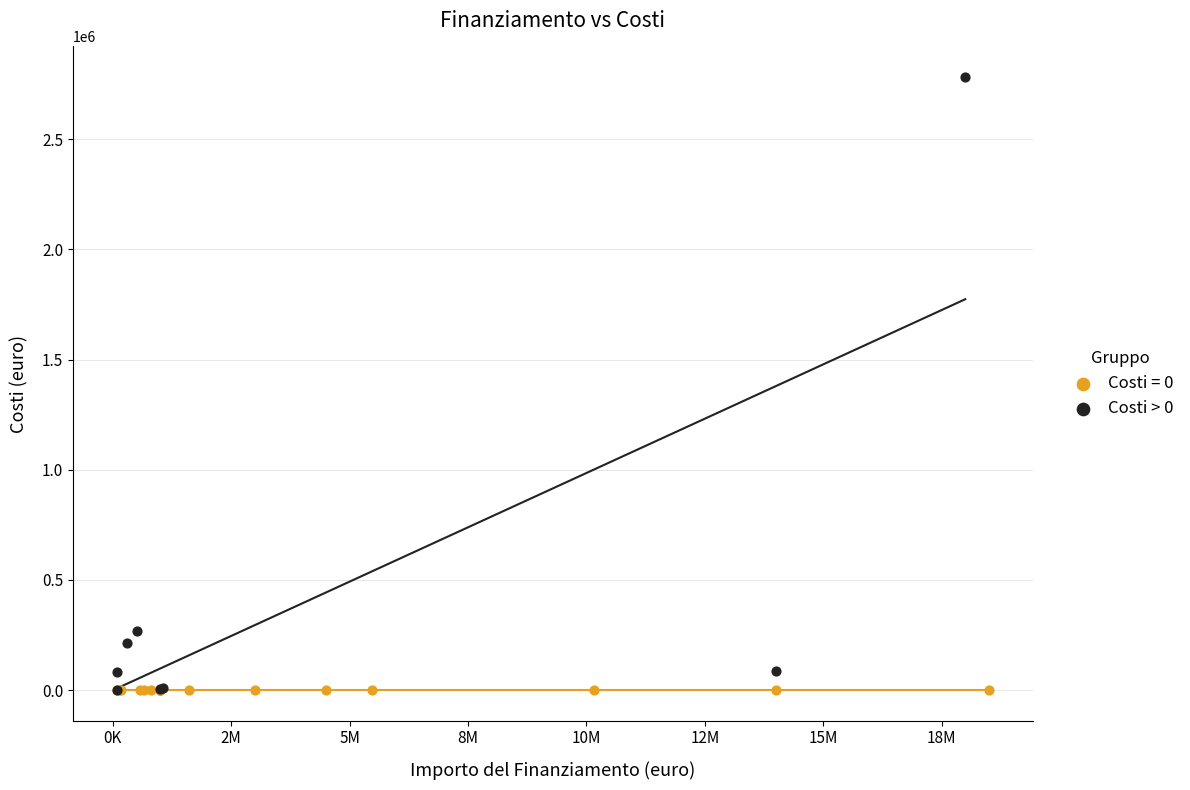

Which series contains the highest Y value?

Costi > 0